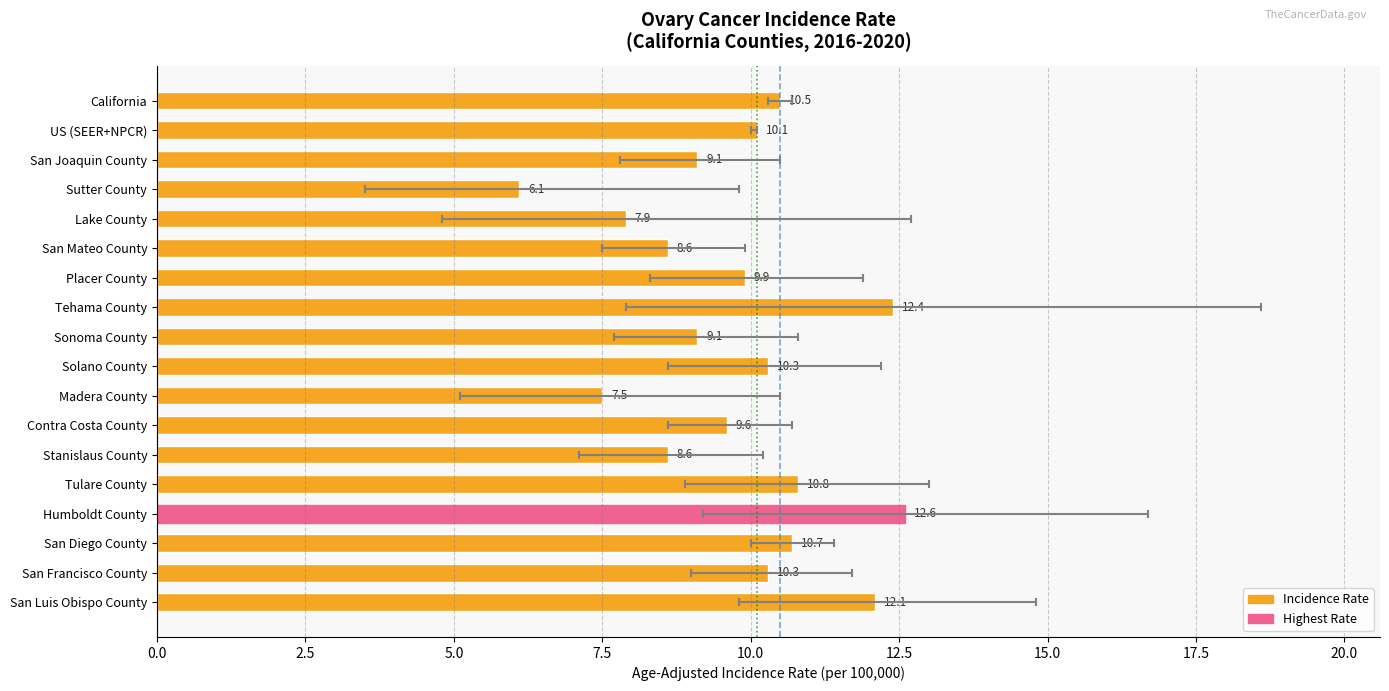

The value at Madera County is 1.6. True or false?

False